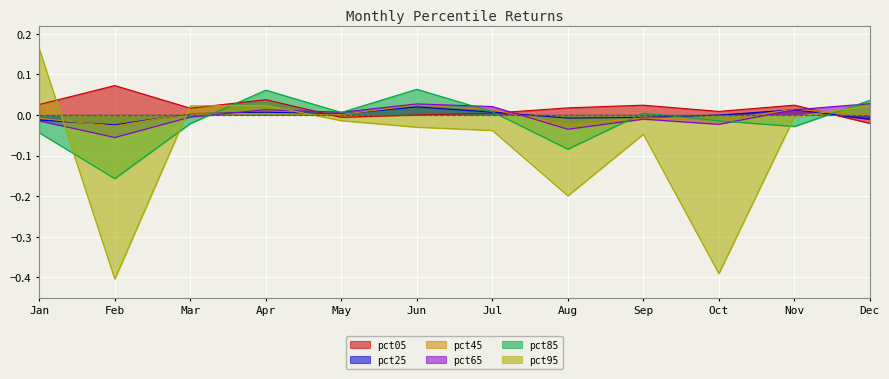

Reading left to right, transcribe all the data shown in this chart.

pct05: Jan=0.0	Feb=0.1	Mar=0.0	Apr=0.0	May=-0.0	Jun=-0.0	Jul=0.0	Aug=0.0	Sep=0.0	Oct=0.0	Nov=0.0	Dec=-0.0
pct25: Jan=-0.0	Feb=-0.0	Mar=0.0	Apr=0.0	May=0.0	Jun=0.0	Jul=0.0	Aug=-0.0	Sep=-0.0	Oct=-0.0	Nov=0.0	Dec=-0.0
pct45: Jan=-0.0	Feb=-0.0	Mar=0.0	Apr=0.0	May=0.0	Jun=0.0	Jul=0.0	Aug=-0.0	Sep=-0.0	Oct=-0.0	Nov=0.0	Dec=0.0
pct65: Jan=-0.0	Feb=-0.1	Mar=-0.0	Apr=0.0	May=0.0	Jun=0.0	Jul=0.0	Aug=-0.0	Sep=-0.0	Oct=-0.0	Nov=0.0	Dec=0.0
pct85: Jan=-0.0	Feb=-0.2	Mar=-0.0	Apr=0.1	May=0.0	Jun=0.1	Jul=0.0	Aug=-0.1	Sep=0.0	Oct=-0.0	Nov=-0.0	Dec=0.0
pct95: Jan=0.2	Feb=-0.4	Mar=0.0	Apr=0.0	May=-0.0	Jun=-0.0	Jul=-0.0	Aug=-0.2	Sep=-0.0	Oct=-0.4	Nov=-0.0	Dec=0.0